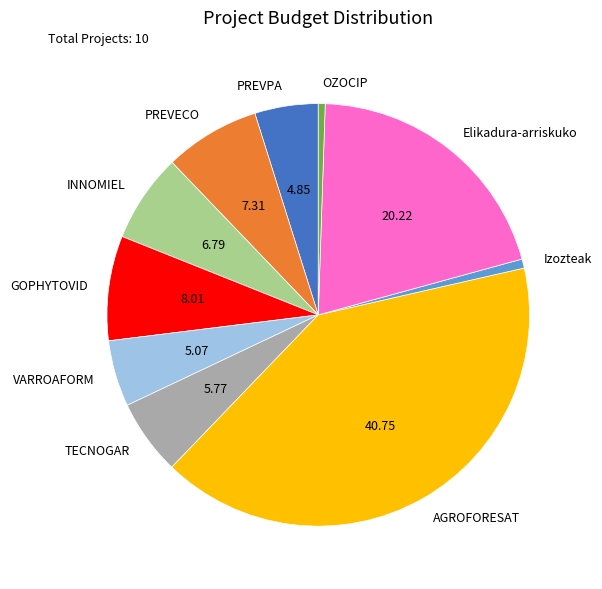

True or false: VARROAFORM accounts for 13% of the total.

False